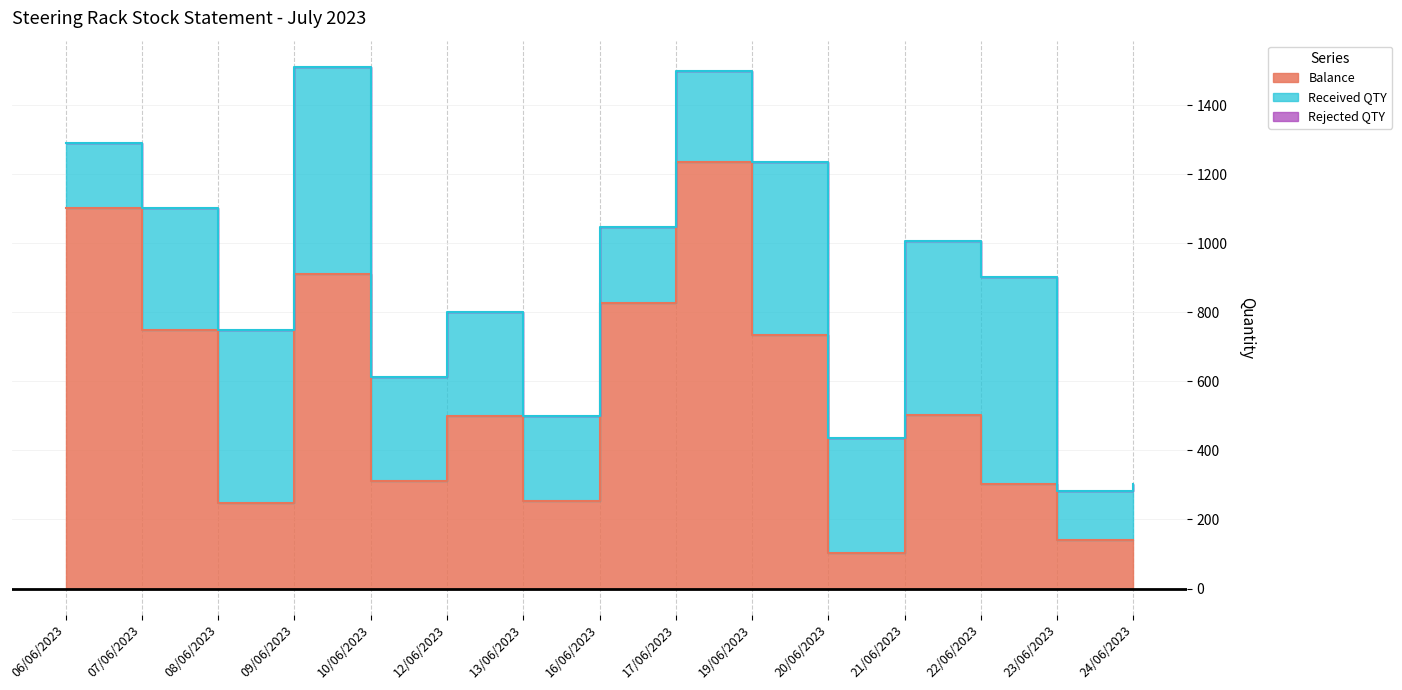

What is the label of the 3rd point from the left?

08/06/2023